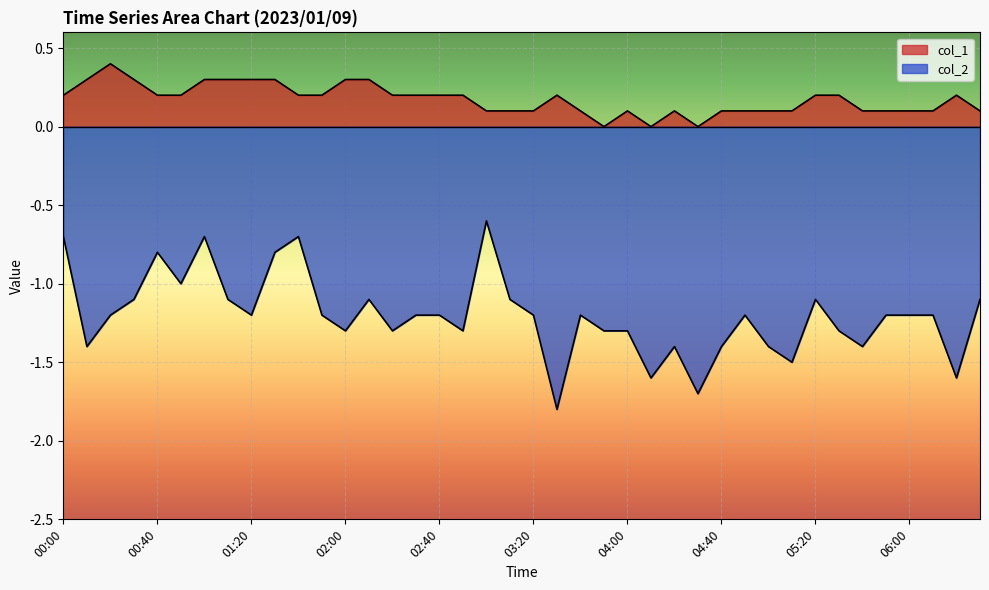

At 04:10, list the series in order from largest to smallest.

col_1, col_2